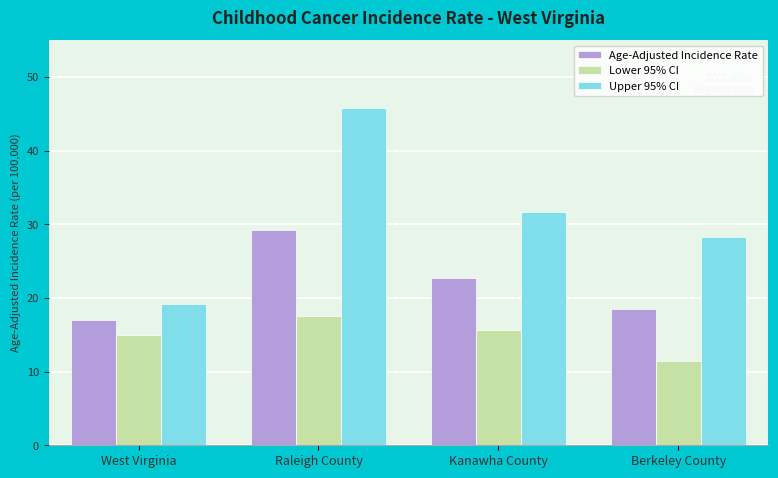

List the labels in order of Age-Adjusted Incidence Rate value, largest first.

Raleigh County, Kanawha County, Berkeley County, West Virginia